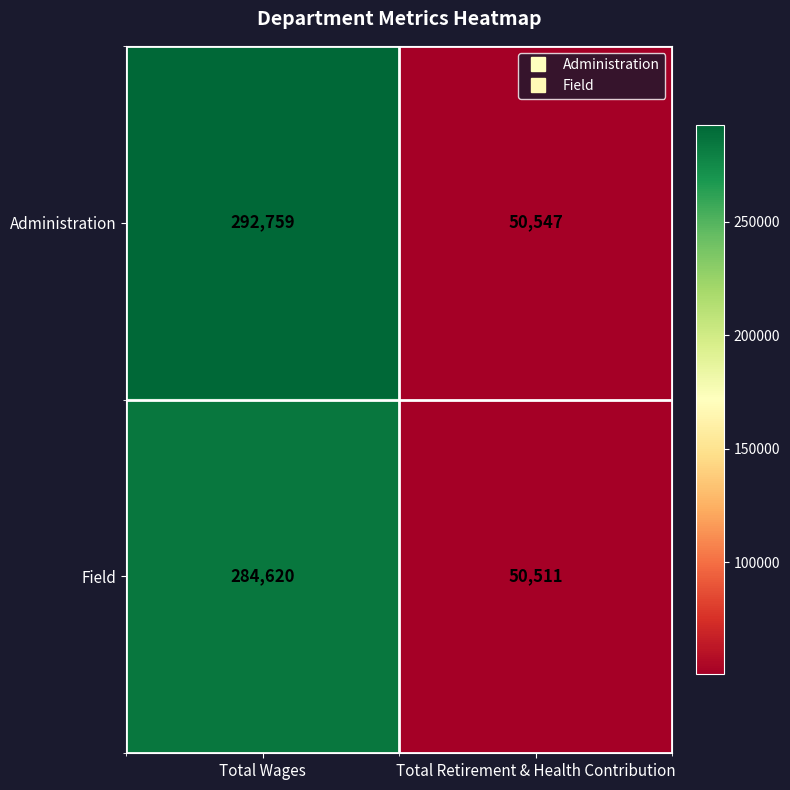

What value does the Field series have at Total Wages, to the nearest 10?

284620